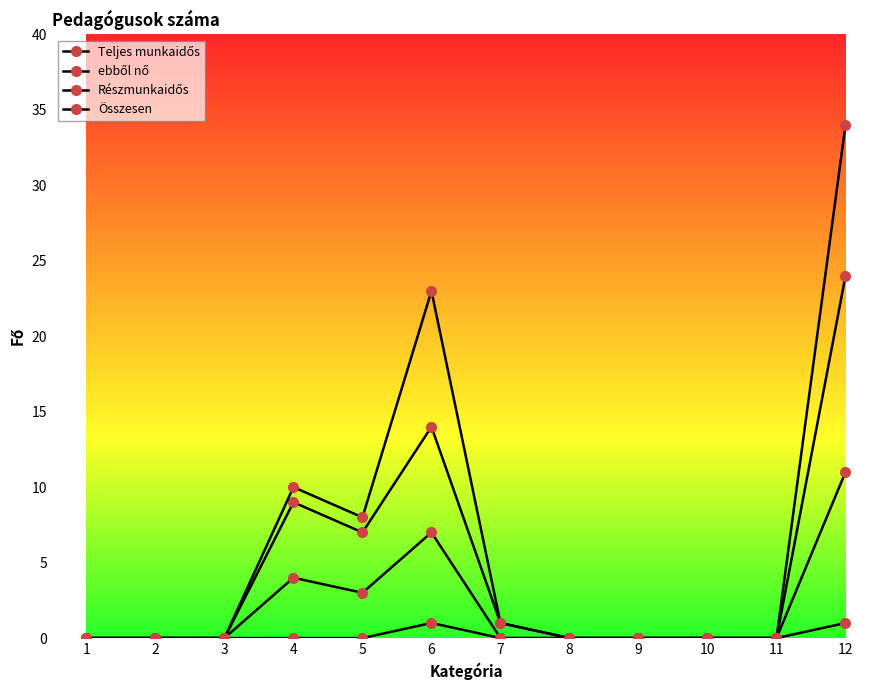

Which series has the largest range (max minus min)?

Összesen